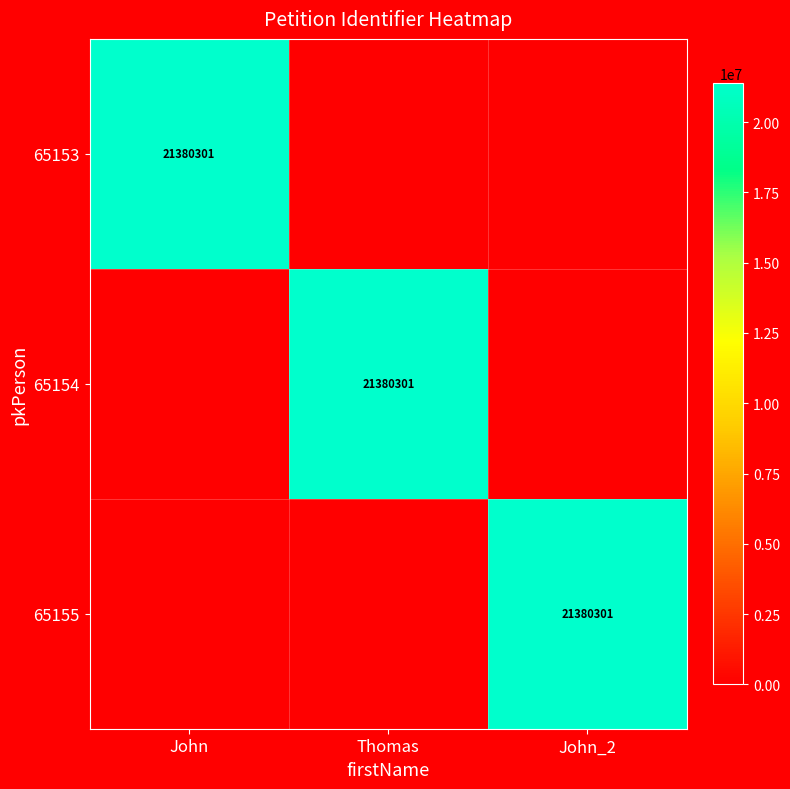

Is it true that 65155 equals 28420831 at John_2?

False